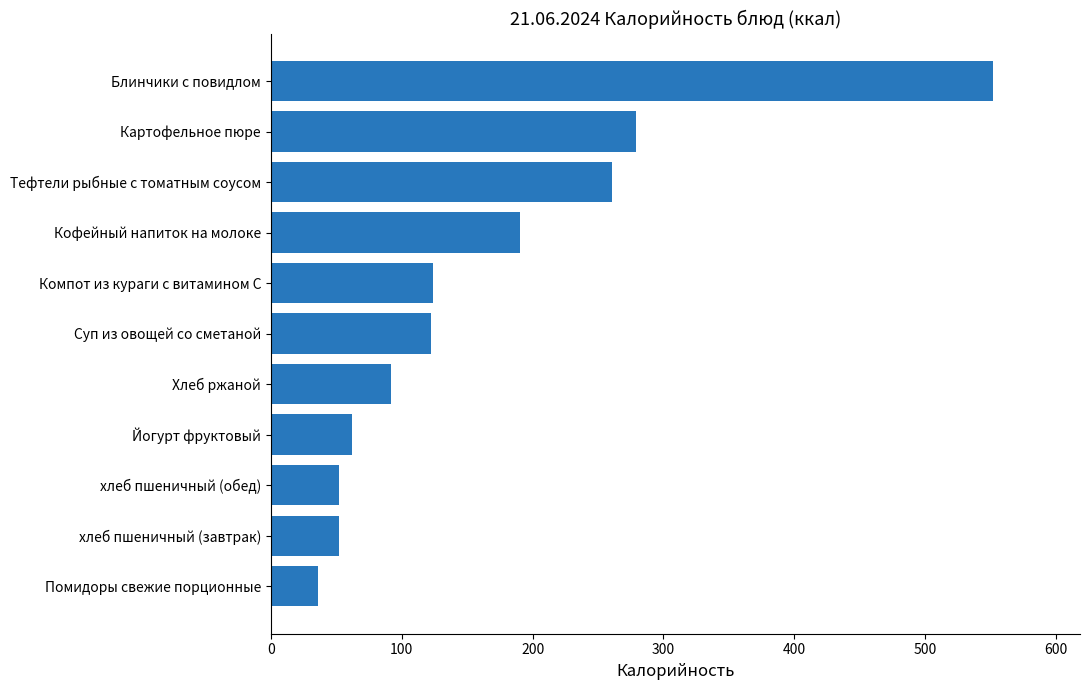

The chart shows a value of 81 at хлеб пшеничный (обед). True or false?

False